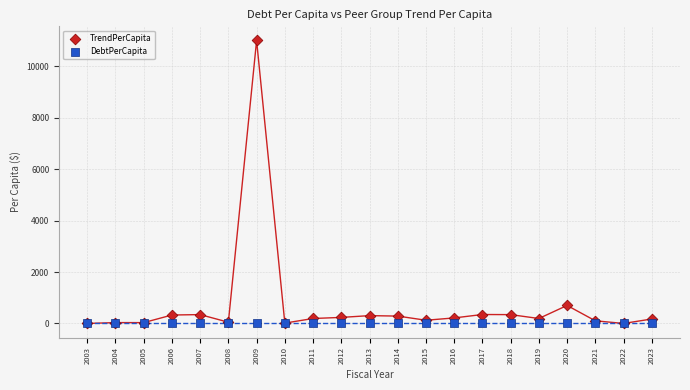

In the TrendPerCapita series, what Y value is closest to 5501?

699.8